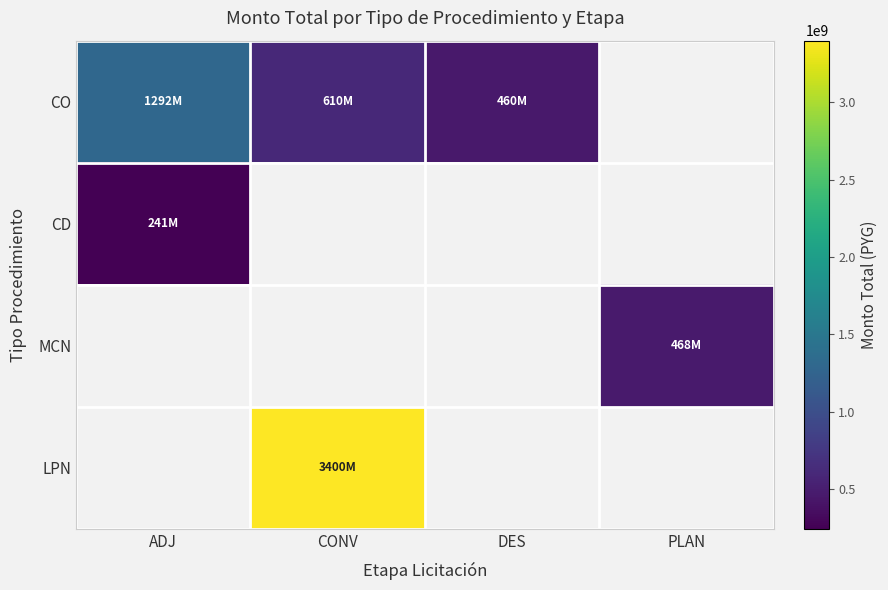

Rank the categories by LPN value from lowest to highest.

ADJ, CONV, DES, PLAN